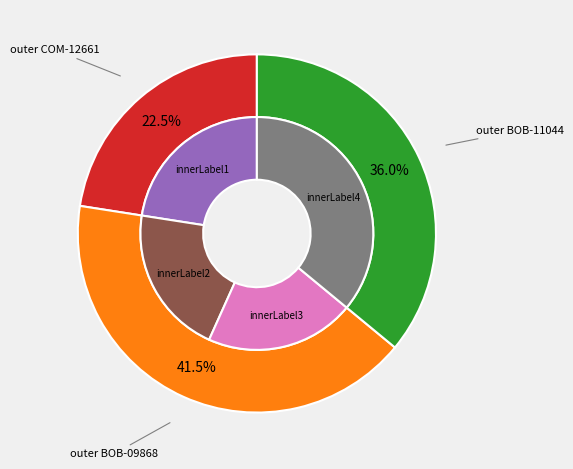

How many segments does this pie chart have?

3